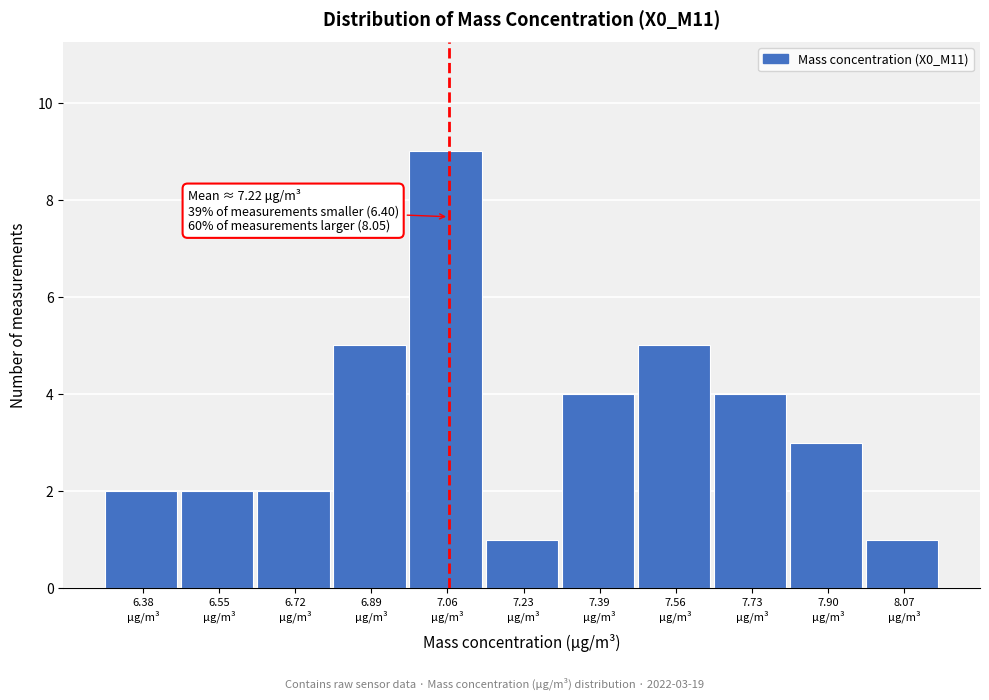

Over which range of the x-axis is the bar tallest?

6.98 to 7.14